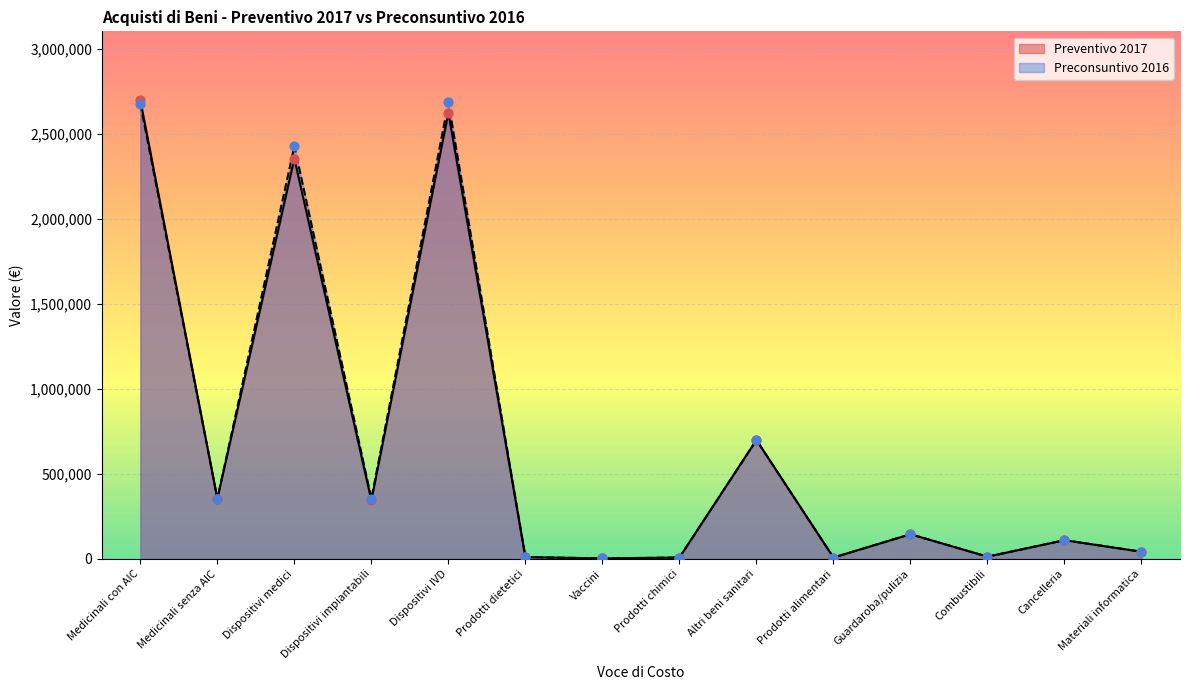

Which series contains the highest Y value?

Preventivo 2017